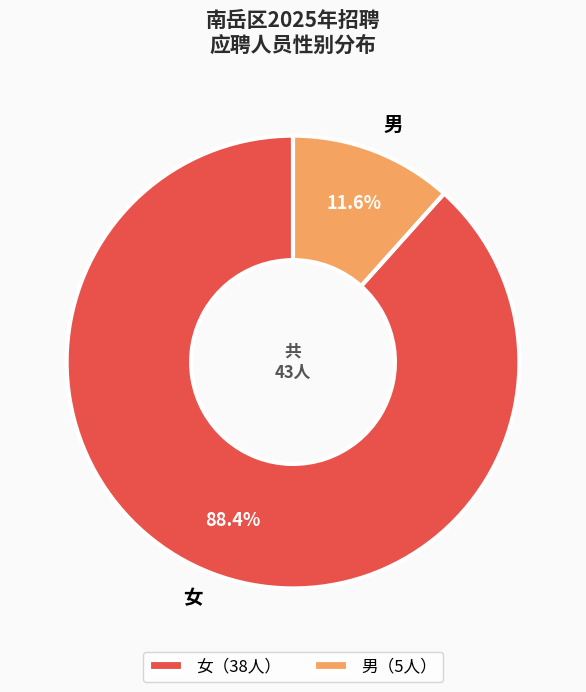

What is the ratio of the value at 男 to the value at 女?

0.1